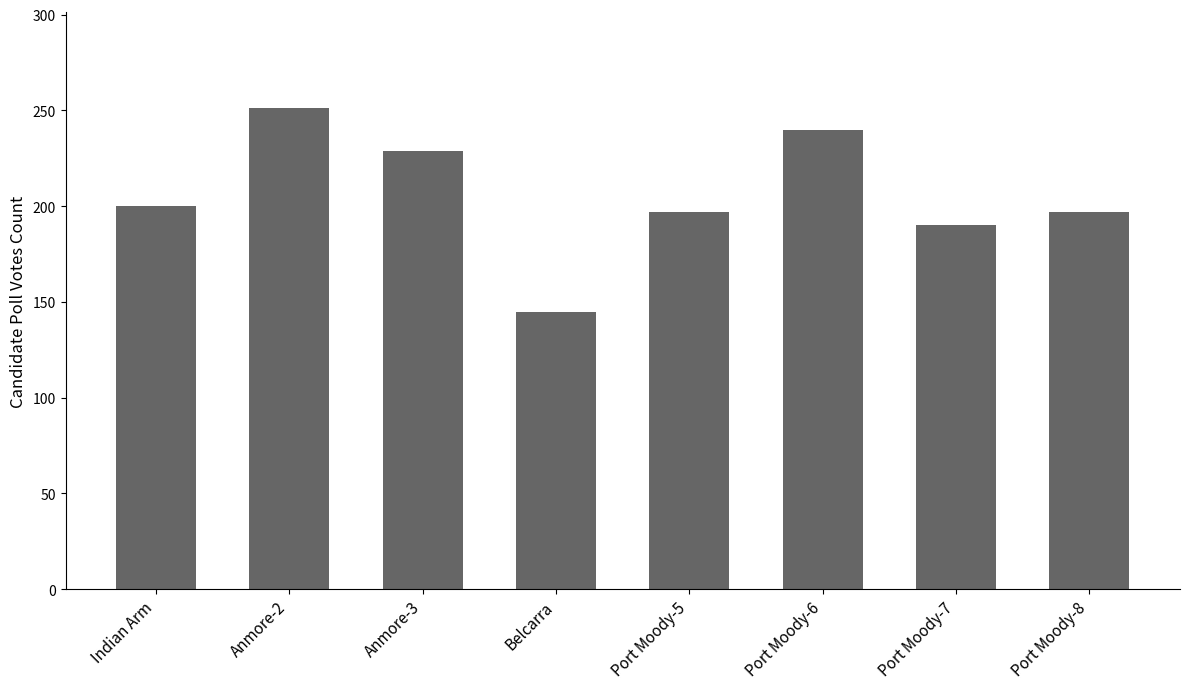

Approximately how many times larger is the value at Port Moody-8 compared to Anmore-2?

0.8